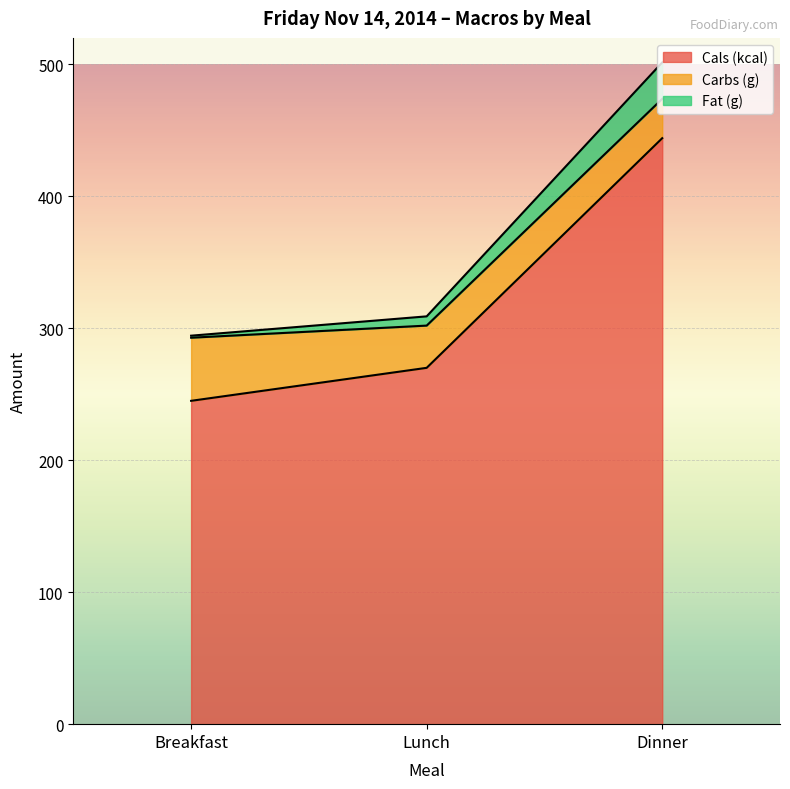

What is the difference between the maximum and minimum values in the Cals (kcal) series?

199.0